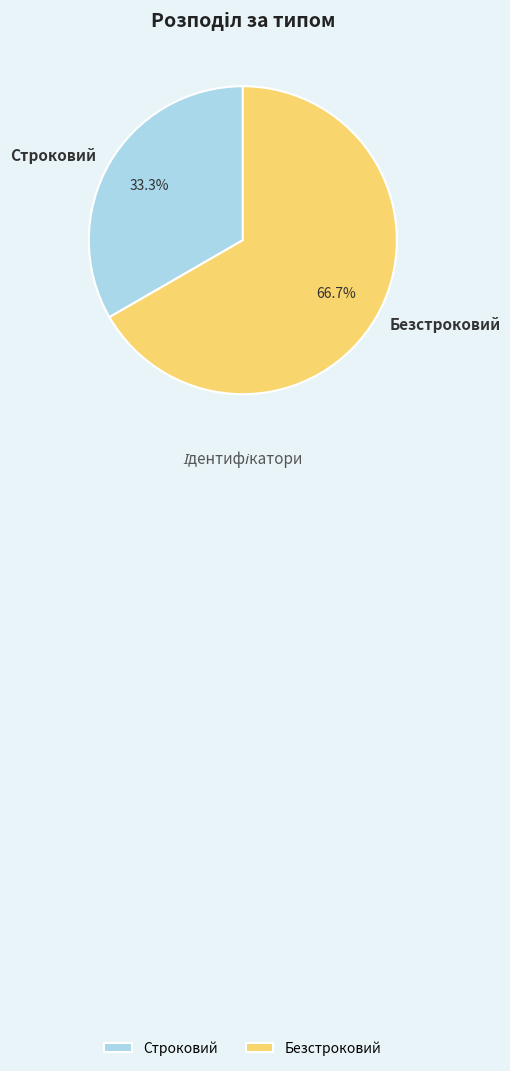

Is it true that Строковий is 33% of the pie?

True